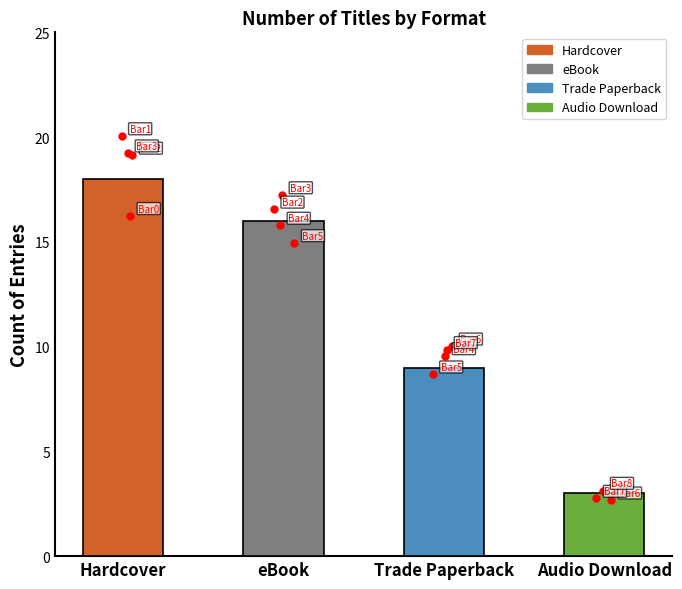

Does the chart contain any negative values?

No